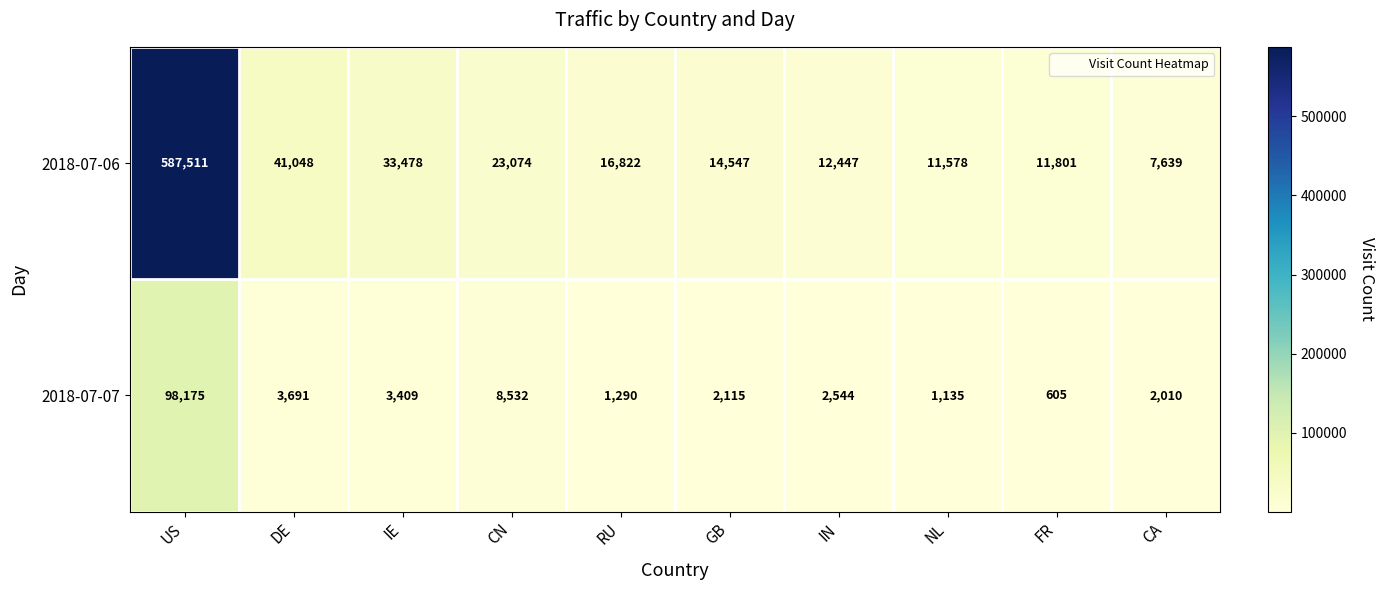

What is the spread (max minus min) of values at US?

489336